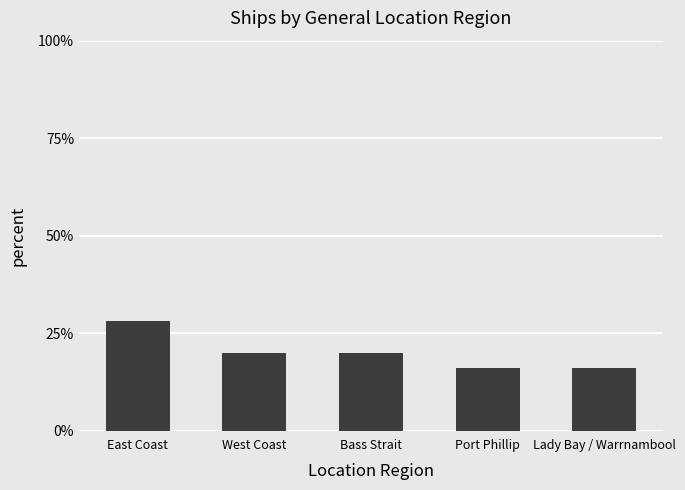

Is it true that the value at Lady Bay / Warrnambool is 26.5?

False